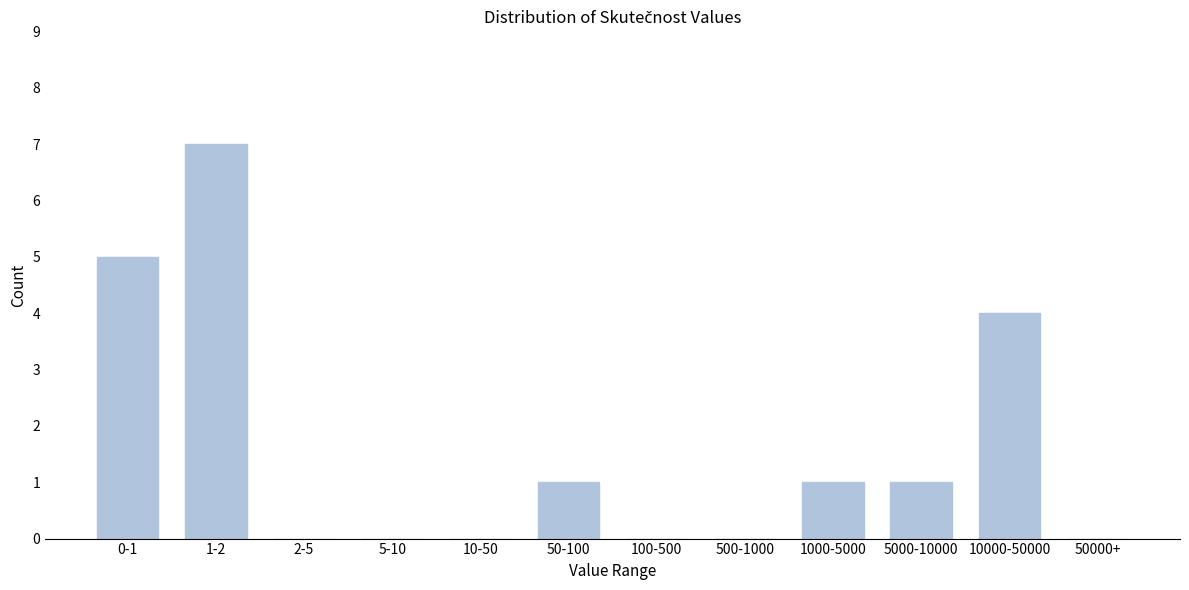

Reading left to right, transcribe all the data shown in this chart.

0-1=5	1-2=7	2-5=0	5-10=0	10-50=0	50-100=1	100-500=0	500-1000=0	1000-5000=1	5000-10000=1	10000-50000=4	50000+=0